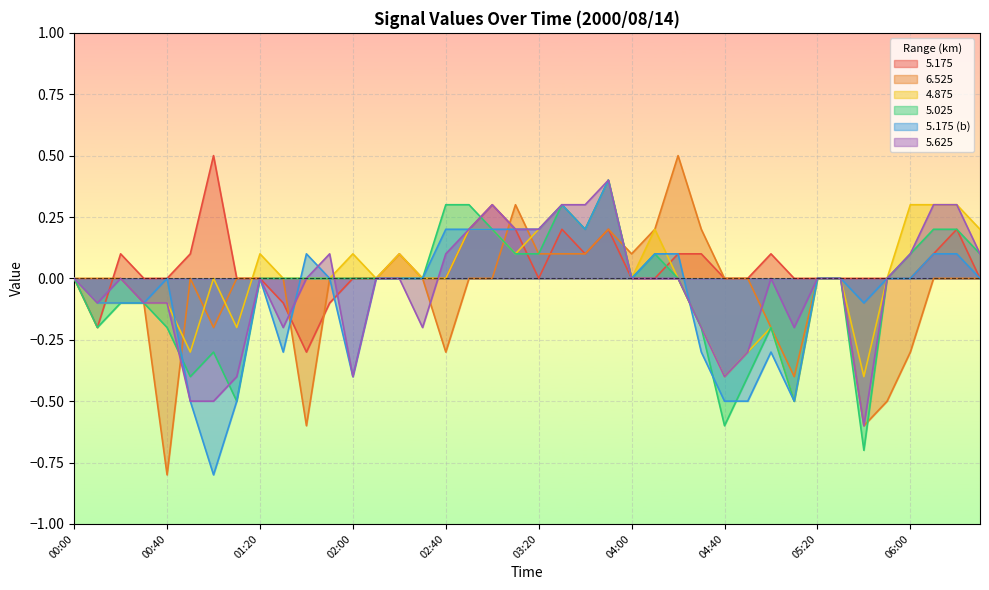

At which label does 5.175 first exceed 0?

00:20